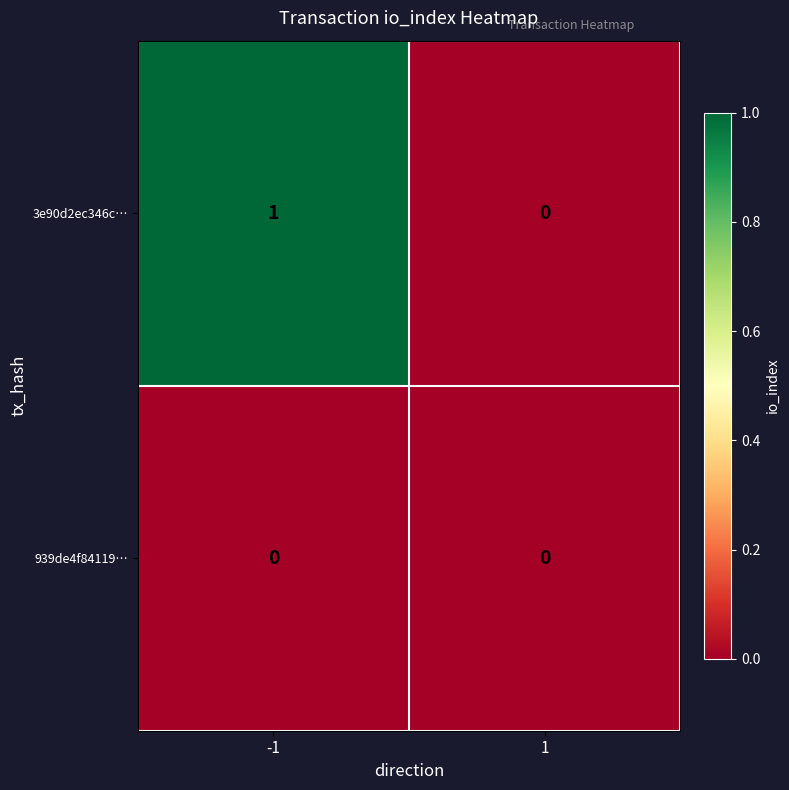

Which series changed the most between -1 and 1?

3e90d2ec346c…